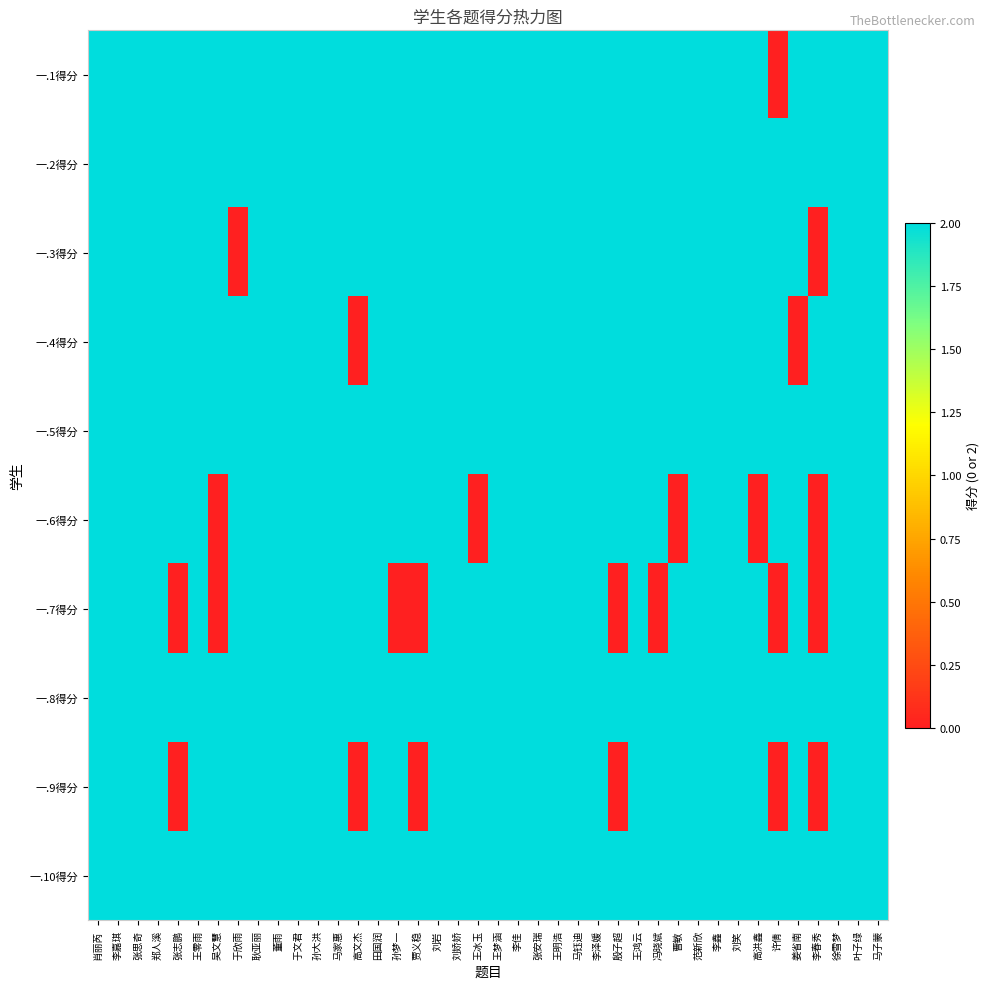

Reading left to right, what are all the values shown in this chart?

一.1得分: 肖丽芮=2	李嘉琪=2	张思奇=2	郑人溪=2	张志鹏=2	王零雨=2	吴文慧=2	于欣雨=2	耿亚丽=2	董雨=2	于文君=2	孙大洪=2	马家惠=2	高文杰=2	田国润=2	孙梦一=2	贾义稳=2	刘岩=2	刘娇娇=2	王冰玉=2	王梦涵=2	李佳=2	张安瑞=2	王明浩=2	马钰迪=2	李泽媛=2	殷子超=2	王鸿云=2	冯晓斌=2	曹敏=2	范新欣=2	李鑫=2	刘笑=2	高洪鑫=2	许倩=0	姜省南=2	李春秀=2	徐雪梦=2	叶子绿=2	马子蒙=2
一.2得分: 肖丽芮=2	李嘉琪=2	张思奇=2	郑人溪=2	张志鹏=2	王零雨=2	吴文慧=2	于欣雨=2	耿亚丽=2	董雨=2	于文君=2	孙大洪=2	马家惠=2	高文杰=2	田国润=2	孙梦一=2	贾义稳=2	刘岩=2	刘娇娇=2	王冰玉=2	王梦涵=2	李佳=2	张安瑞=2	王明浩=2	马钰迪=2	李泽媛=2	殷子超=2	王鸿云=2	冯晓斌=2	曹敏=2	范新欣=2	李鑫=2	刘笑=2	高洪鑫=2	许倩=2	姜省南=2	李春秀=2	徐雪梦=2	叶子绿=2	马子蒙=2
一.3得分: 肖丽芮=2	李嘉琪=2	张思奇=2	郑人溪=2	张志鹏=2	王零雨=2	吴文慧=2	于欣雨=0	耿亚丽=2	董雨=2	于文君=2	孙大洪=2	马家惠=2	高文杰=2	田国润=2	孙梦一=2	贾义稳=2	刘岩=2	刘娇娇=2	王冰玉=2	王梦涵=2	李佳=2	张安瑞=2	王明浩=2	马钰迪=2	李泽媛=2	殷子超=2	王鸿云=2	冯晓斌=2	曹敏=2	范新欣=2	李鑫=2	刘笑=2	高洪鑫=2	许倩=2	姜省南=2	李春秀=0	徐雪梦=2	叶子绿=2	马子蒙=2
一.4得分: 肖丽芮=2	李嘉琪=2	张思奇=2	郑人溪=2	张志鹏=2	王零雨=2	吴文慧=2	于欣雨=2	耿亚丽=2	董雨=2	于文君=2	孙大洪=2	马家惠=2	高文杰=0	田国润=2	孙梦一=2	贾义稳=2	刘岩=2	刘娇娇=2	王冰玉=2	王梦涵=2	李佳=2	张安瑞=2	王明浩=2	马钰迪=2	李泽媛=2	殷子超=2	王鸿云=2	冯晓斌=2	曹敏=2	范新欣=2	李鑫=2	刘笑=2	高洪鑫=2	许倩=2	姜省南=0	李春秀=2	徐雪梦=2	叶子绿=2	马子蒙=2
一.5得分: 肖丽芮=2	李嘉琪=2	张思奇=2	郑人溪=2	张志鹏=2	王零雨=2	吴文慧=2	于欣雨=2	耿亚丽=2	董雨=2	于文君=2	孙大洪=2	马家惠=2	高文杰=2	田国润=2	孙梦一=2	贾义稳=2	刘岩=2	刘娇娇=2	王冰玉=2	王梦涵=2	李佳=2	张安瑞=2	王明浩=2	马钰迪=2	李泽媛=2	殷子超=2	王鸿云=2	冯晓斌=2	曹敏=2	范新欣=2	李鑫=2	刘笑=2	高洪鑫=2	许倩=2	姜省南=2	李春秀=2	徐雪梦=2	叶子绿=2	马子蒙=2
一.6得分: 肖丽芮=2	李嘉琪=2	张思奇=2	郑人溪=2	张志鹏=2	王零雨=2	吴文慧=0	于欣雨=2	耿亚丽=2	董雨=2	于文君=2	孙大洪=2	马家惠=2	高文杰=2	田国润=2	孙梦一=2	贾义稳=2	刘岩=2	刘娇娇=2	王冰玉=0	王梦涵=2	李佳=2	张安瑞=2	王明浩=2	马钰迪=2	李泽媛=2	殷子超=2	王鸿云=2	冯晓斌=2	曹敏=0	范新欣=2	李鑫=2	刘笑=2	高洪鑫=0	许倩=2	姜省南=2	李春秀=0	徐雪梦=2	叶子绿=2	马子蒙=2
一.7得分: 肖丽芮=2	李嘉琪=2	张思奇=2	郑人溪=2	张志鹏=0	王零雨=2	吴文慧=0	于欣雨=2	耿亚丽=2	董雨=2	于文君=2	孙大洪=2	马家惠=2	高文杰=2	田国润=2	孙梦一=0	贾义稳=0	刘岩=2	刘娇娇=2	王冰玉=2	王梦涵=2	李佳=2	张安瑞=2	王明浩=2	马钰迪=2	李泽媛=2	殷子超=0	王鸿云=2	冯晓斌=0	曹敏=2	范新欣=2	李鑫=2	刘笑=2	高洪鑫=2	许倩=0	姜省南=2	李春秀=0	徐雪梦=2	叶子绿=2	马子蒙=2
一.8得分: 肖丽芮=2	李嘉琪=2	张思奇=2	郑人溪=2	张志鹏=2	王零雨=2	吴文慧=2	于欣雨=2	耿亚丽=2	董雨=2	于文君=2	孙大洪=2	马家惠=2	高文杰=2	田国润=2	孙梦一=2	贾义稳=2	刘岩=2	刘娇娇=2	王冰玉=2	王梦涵=2	李佳=2	张安瑞=2	王明浩=2	马钰迪=2	李泽媛=2	殷子超=2	王鸿云=2	冯晓斌=2	曹敏=2	范新欣=2	李鑫=2	刘笑=2	高洪鑫=2	许倩=2	姜省南=2	李春秀=2	徐雪梦=2	叶子绿=2	马子蒙=2
一.9得分: 肖丽芮=2	李嘉琪=2	张思奇=2	郑人溪=2	张志鹏=0	王零雨=2	吴文慧=2	于欣雨=2	耿亚丽=2	董雨=2	于文君=2	孙大洪=2	马家惠=2	高文杰=0	田国润=2	孙梦一=2	贾义稳=0	刘岩=2	刘娇娇=2	王冰玉=2	王梦涵=2	李佳=2	张安瑞=2	王明浩=2	马钰迪=2	李泽媛=2	殷子超=0	王鸿云=2	冯晓斌=2	曹敏=2	范新欣=2	李鑫=2	刘笑=2	高洪鑫=2	许倩=0	姜省南=2	李春秀=0	徐雪梦=2	叶子绿=2	马子蒙=2
一.10得分: 肖丽芮=2	李嘉琪=2	张思奇=2	郑人溪=2	张志鹏=2	王零雨=2	吴文慧=2	于欣雨=2	耿亚丽=2	董雨=2	于文君=2	孙大洪=2	马家惠=2	高文杰=2	田国润=2	孙梦一=2	贾义稳=2	刘岩=2	刘娇娇=2	王冰玉=2	王梦涵=2	李佳=2	张安瑞=2	王明浩=2	马钰迪=2	李泽媛=2	殷子超=2	王鸿云=2	冯晓斌=2	曹敏=2	范新欣=2	李鑫=2	刘笑=2	高洪鑫=2	许倩=2	姜省南=2	李春秀=2	徐雪梦=2	叶子绿=2	马子蒙=2